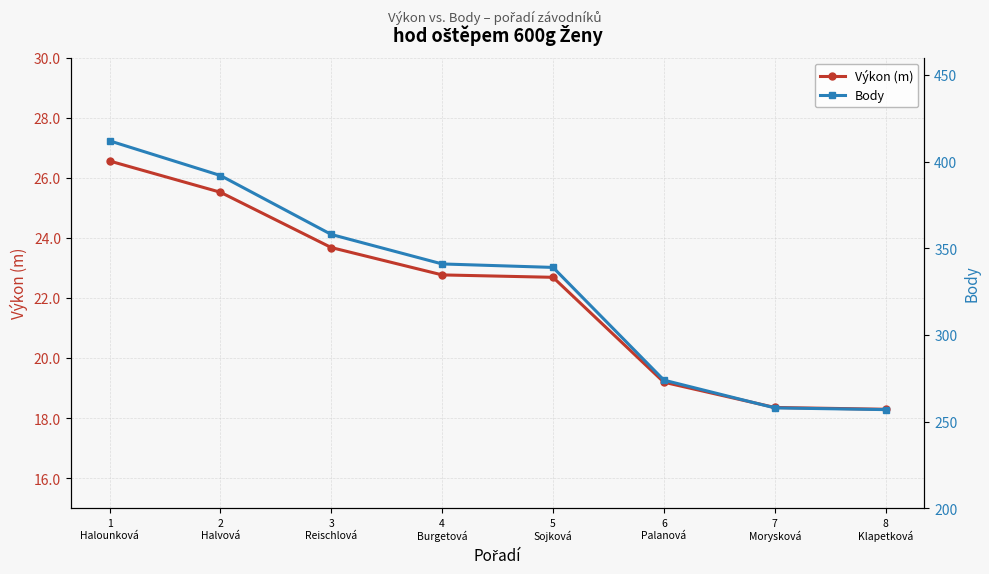

Which category has the lowest value in the Výkon (m) series?

8
Klapetková